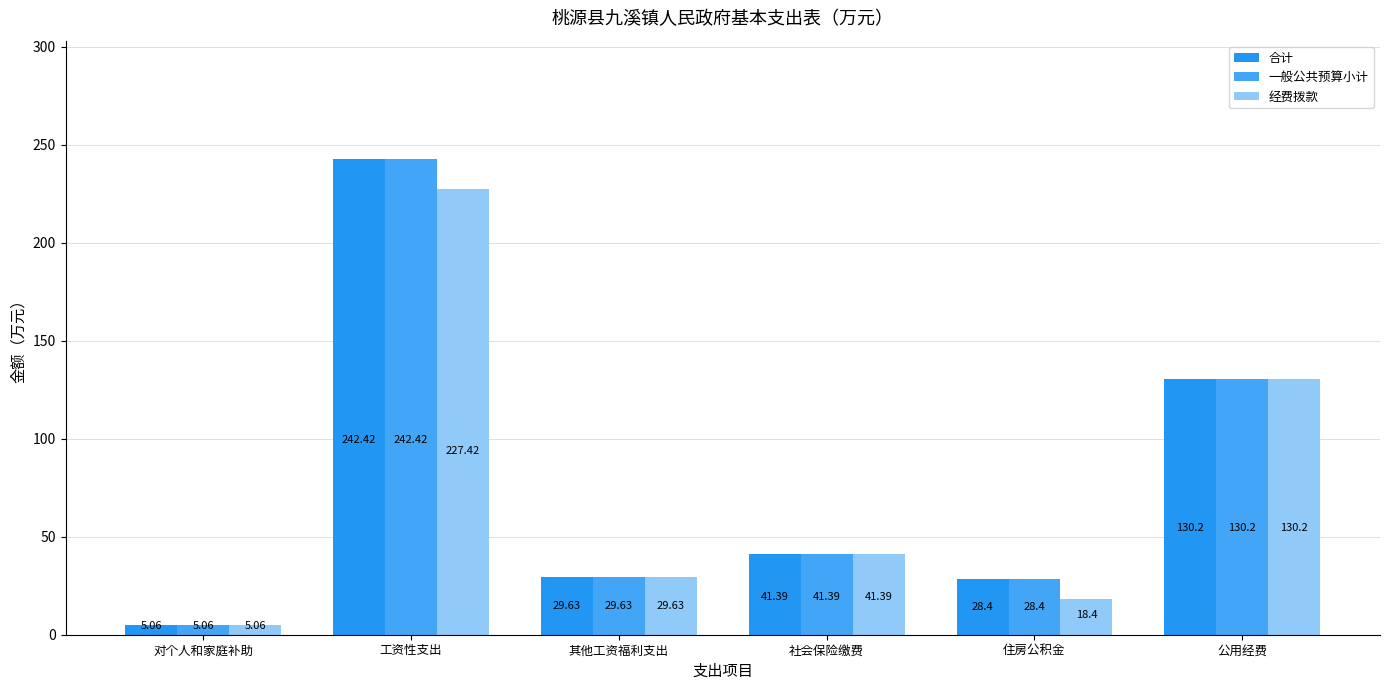

What is the total value across all series at 住房公积金?

75.2